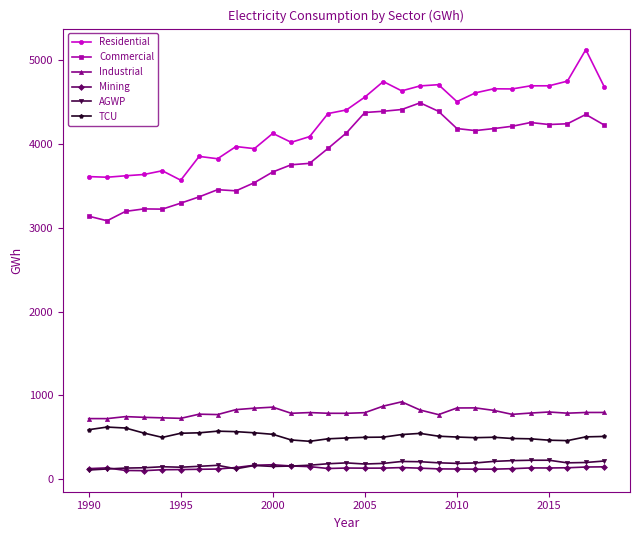

True or false: Commercial and TCU cross at least once.

False